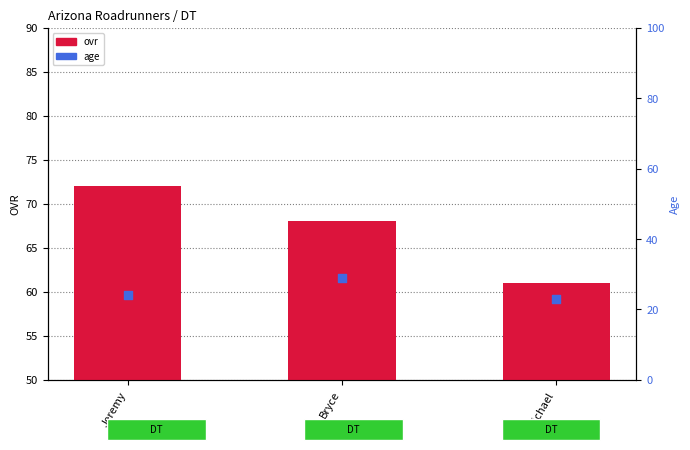

Which series has the largest Y range (max minus min)?

ovr